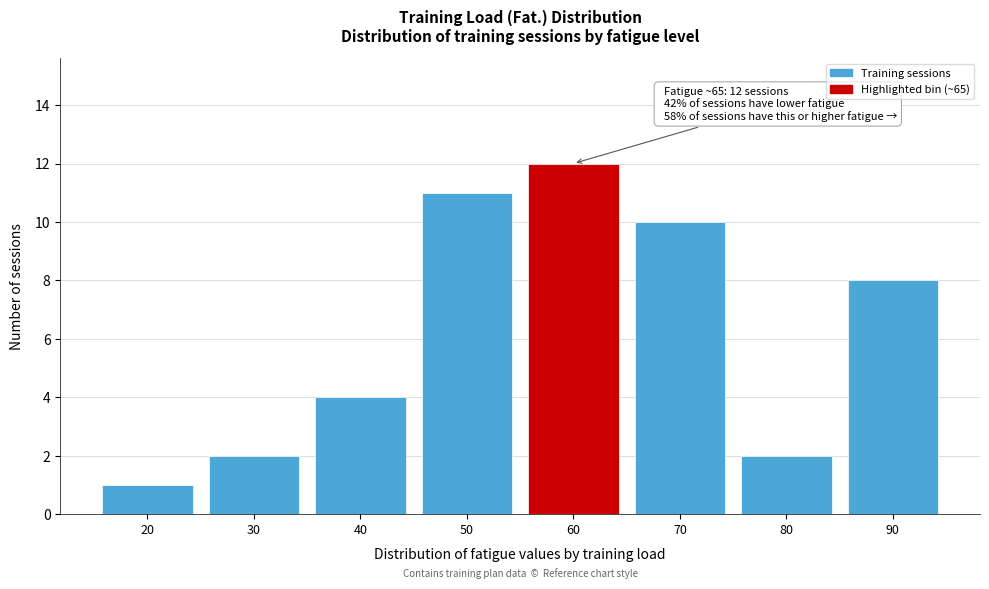

Reading left to right, extract all data points from this chart.

20=1	30=2	40=4	50=11	60=12	70=10	80=2	90=8